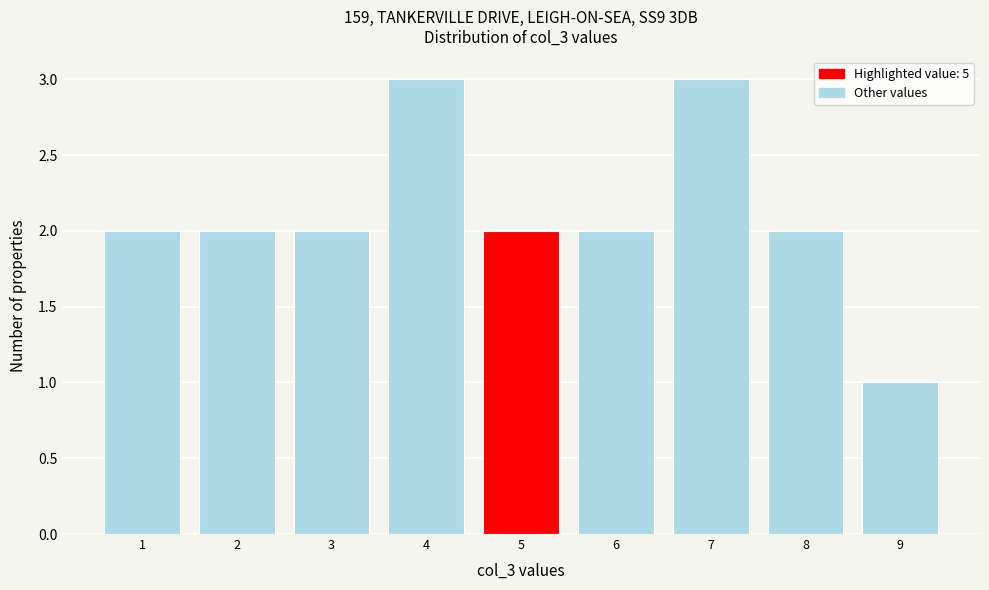

Reading left to right, list all the values displayed in this chart.

1=2	2=2	3=2	4=3	5=2	6=2	7=3	8=2	9=1